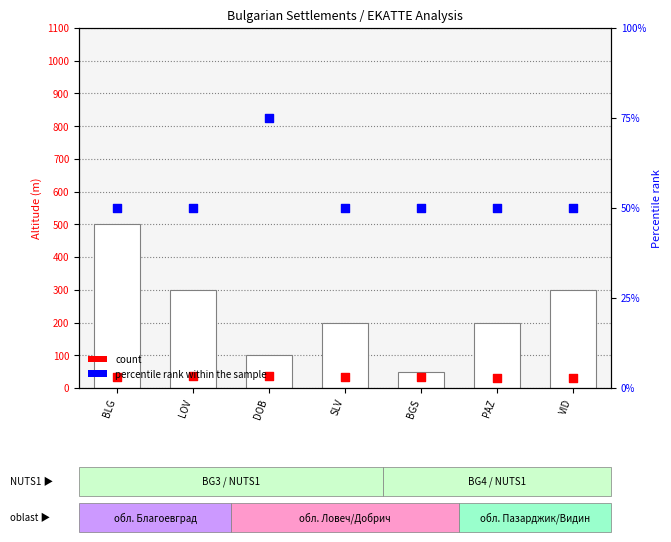

At how many categories does at least one series exceed 391?

1